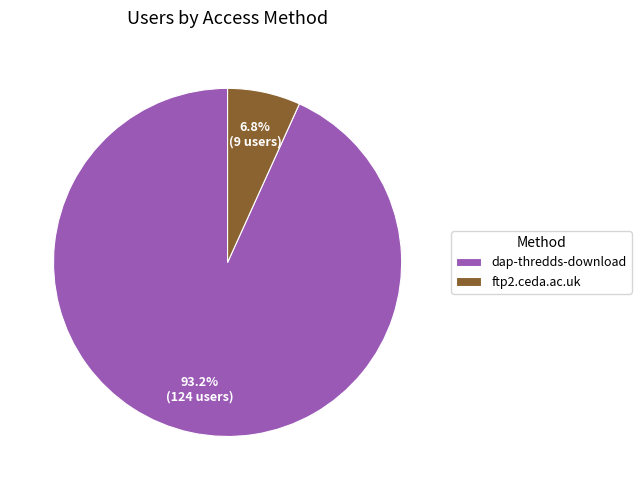

Which has a higher value, ftp2.ceda.ac.uk or dap-thredds-download?

dap-thredds-download